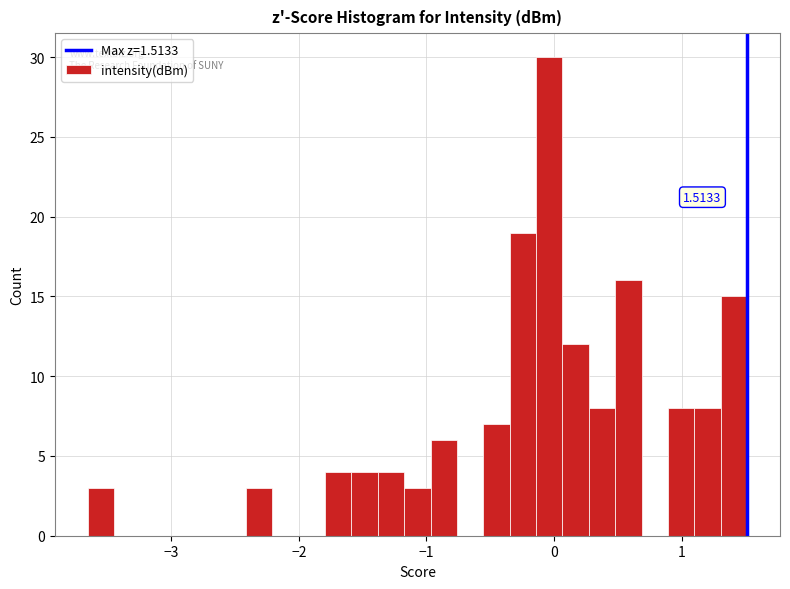

Around what value on the x-axis is the tallest bar? Give the approximate position of its centre, as read against the axis.

0.0